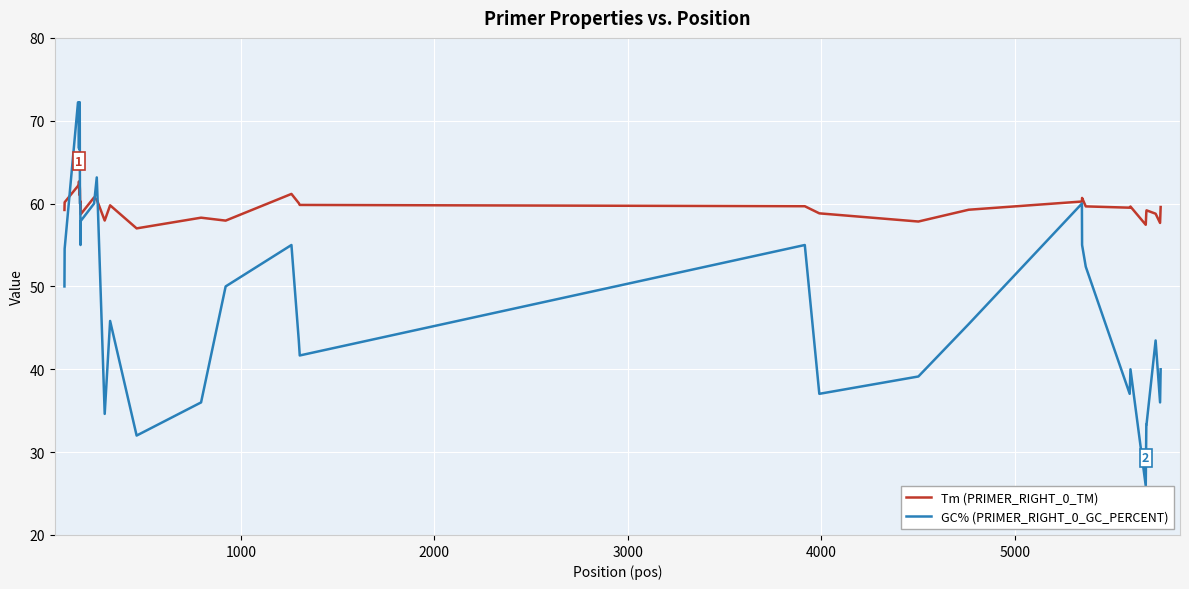

Which series has the largest total across all categories?

Tm (PRIMER_RIGHT_0_TM)